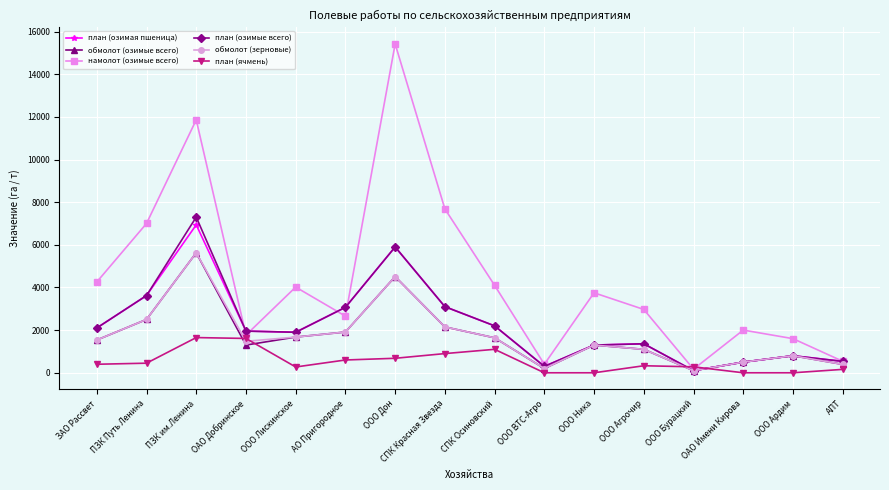

What is the label of the 2nd point from the right?

ООО Ардим